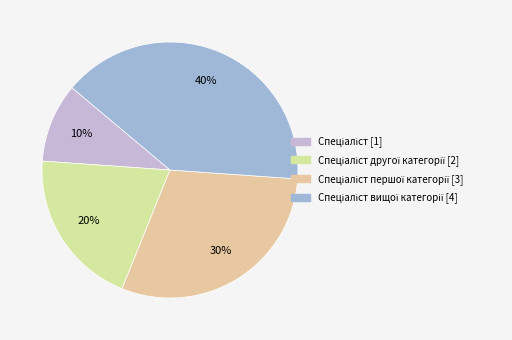

How many segments does this pie chart have?

4